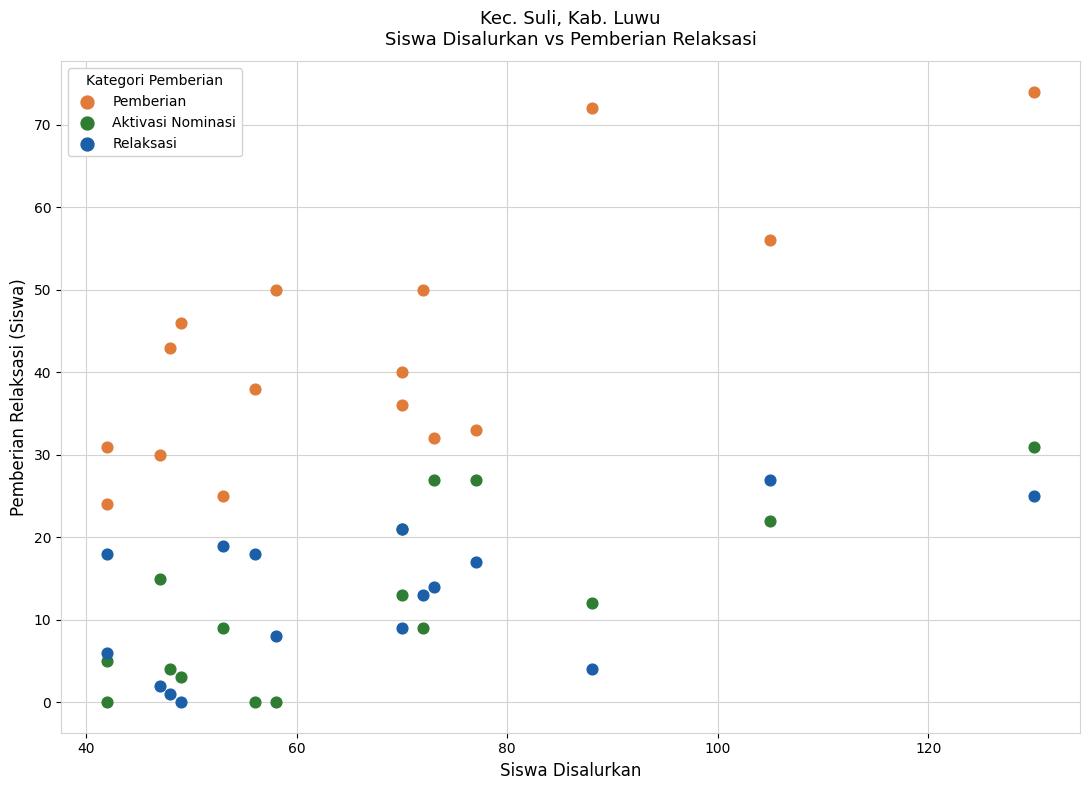

Which series contains the highest Y value?

Pemberian